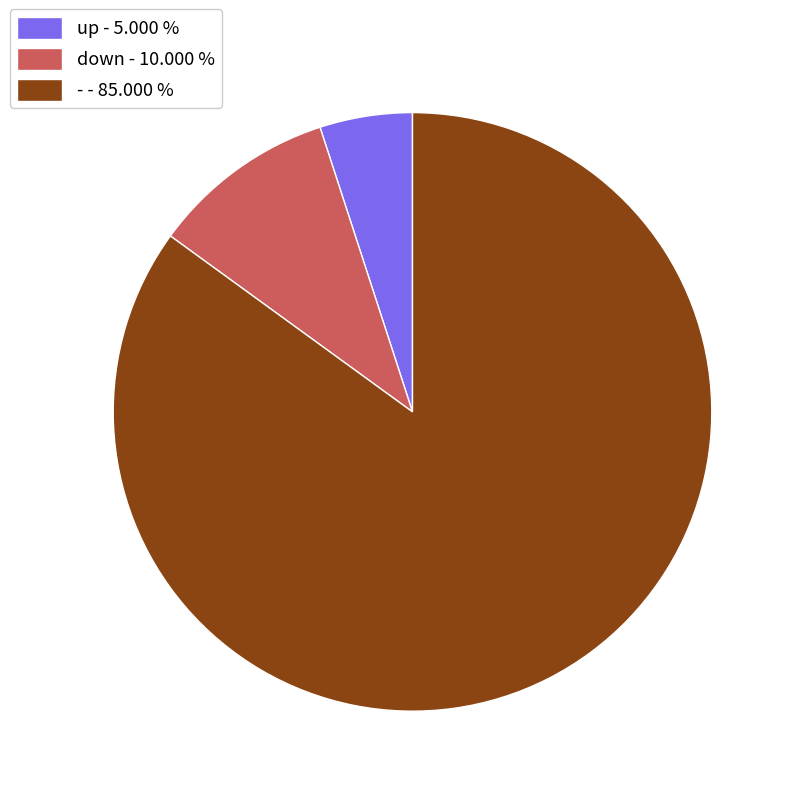

How many segments does this pie chart have?

3